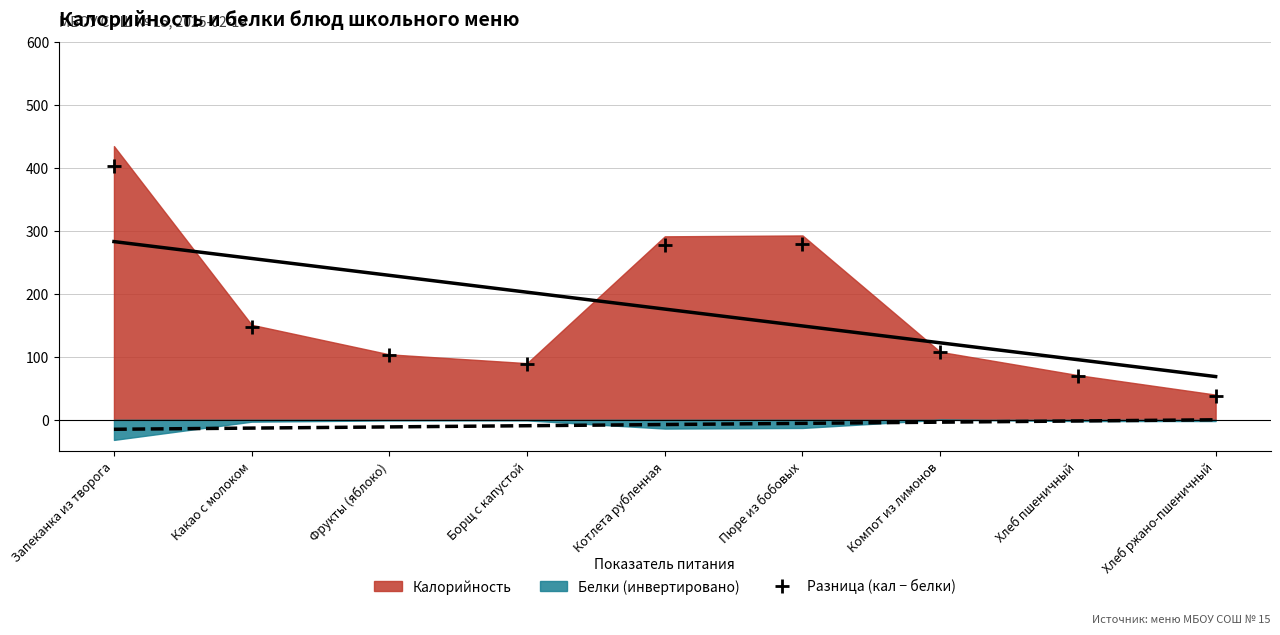

At which label does the data first exceed 108?

Запеканка из творога